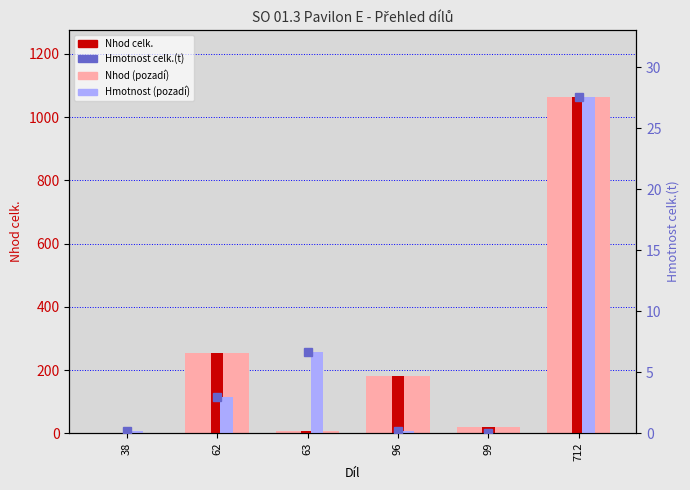

What is the average value of the Nhod celk. series?

254.7